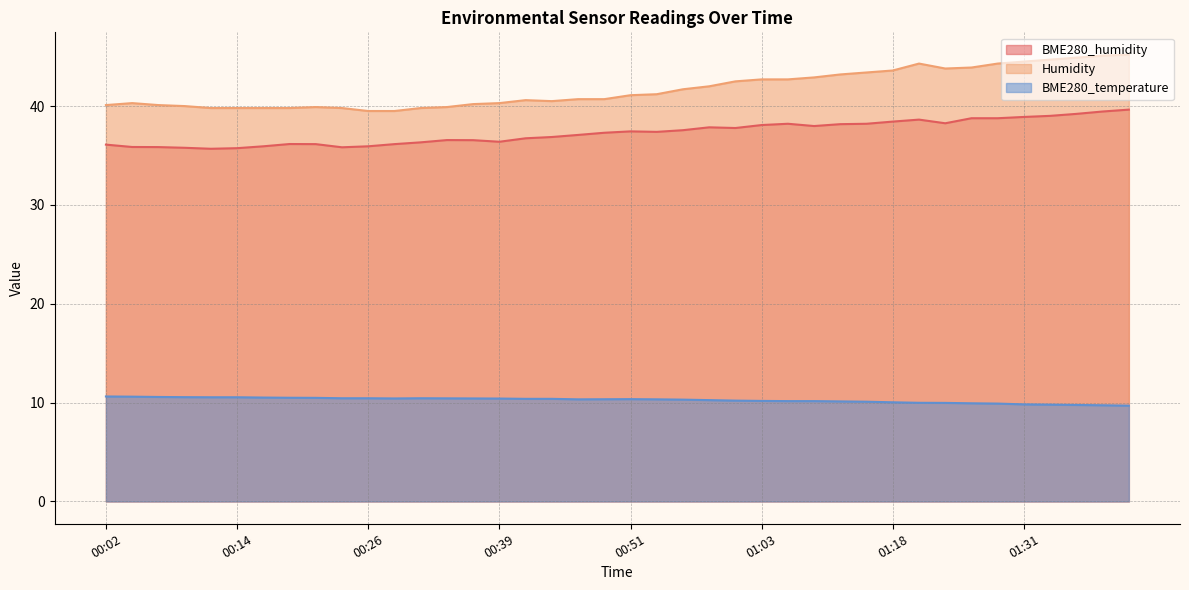

What position from the left is 01:37?

38